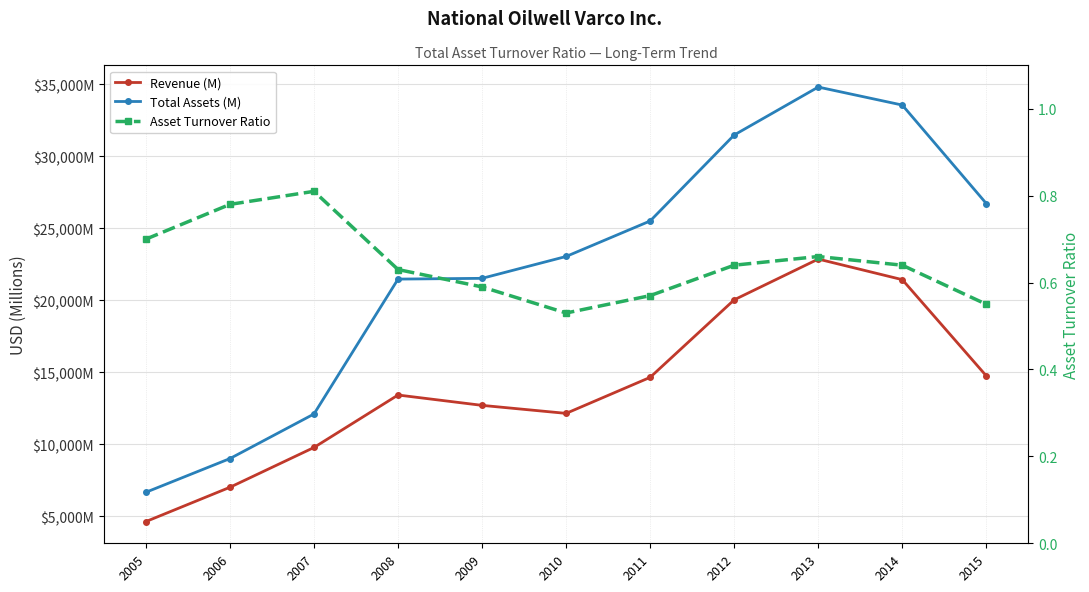

List the labels in order of Total Assets (M) value, smallest first.

2005, 2006, 2007, 2008, 2009, 2010, 2011, 2015, 2012, 2014, 2013